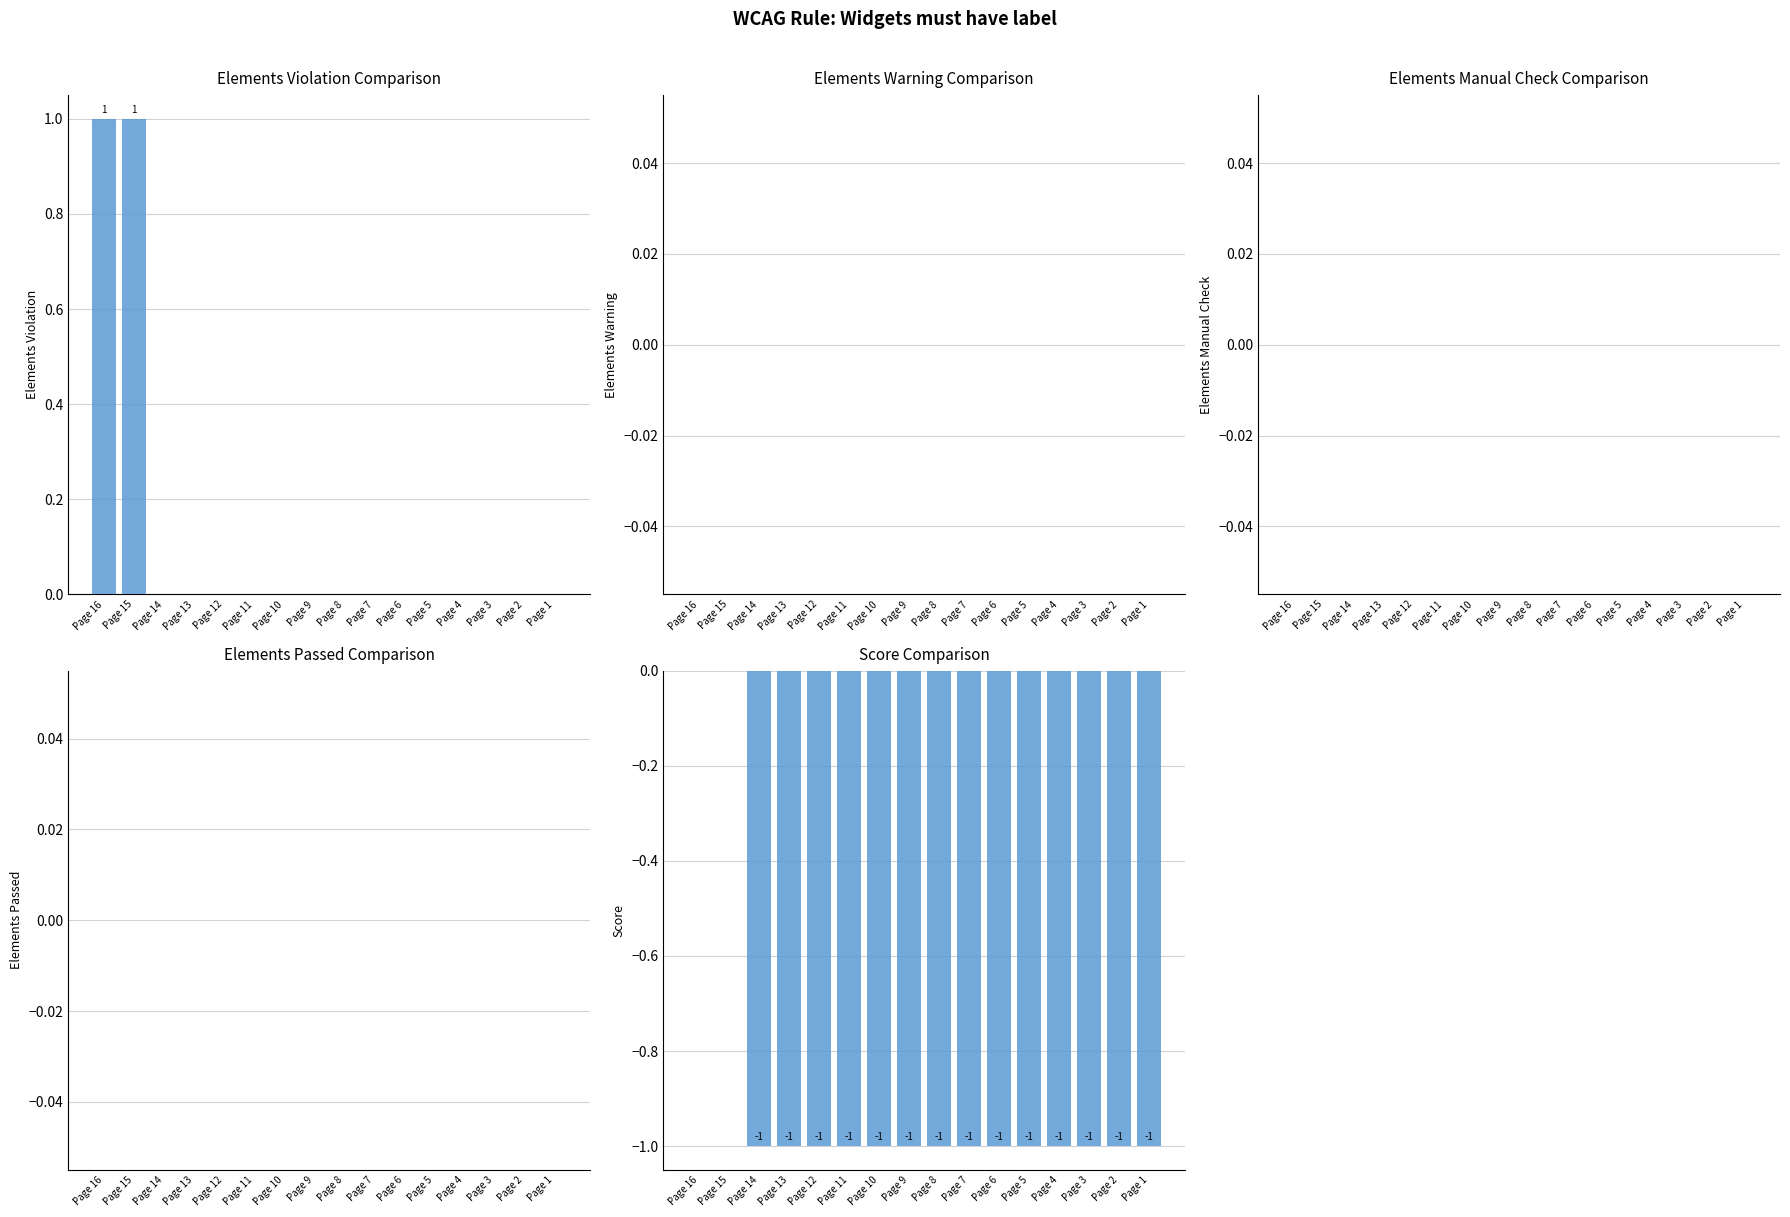

Which label corresponds to the smallest value in the chart?

Page 14